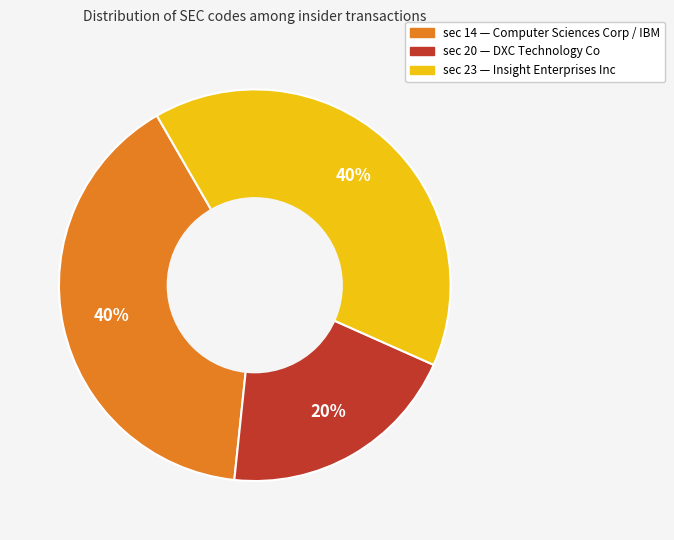

To the nearest percent, what is the difference between the largest and smallest slice percentages?

20%